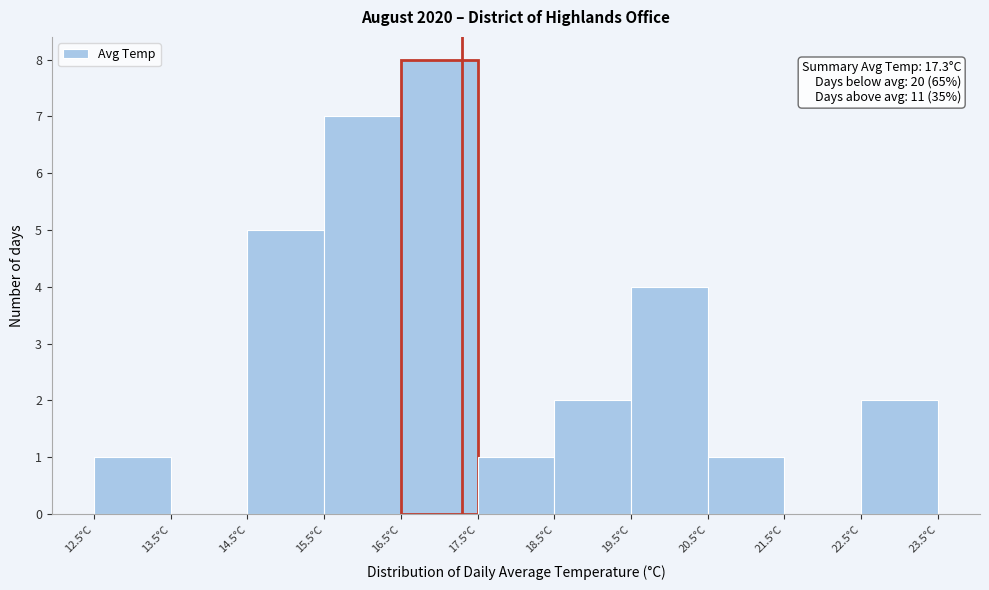

Over which range of the x-axis is the bar tallest?

16.5 to 17.5